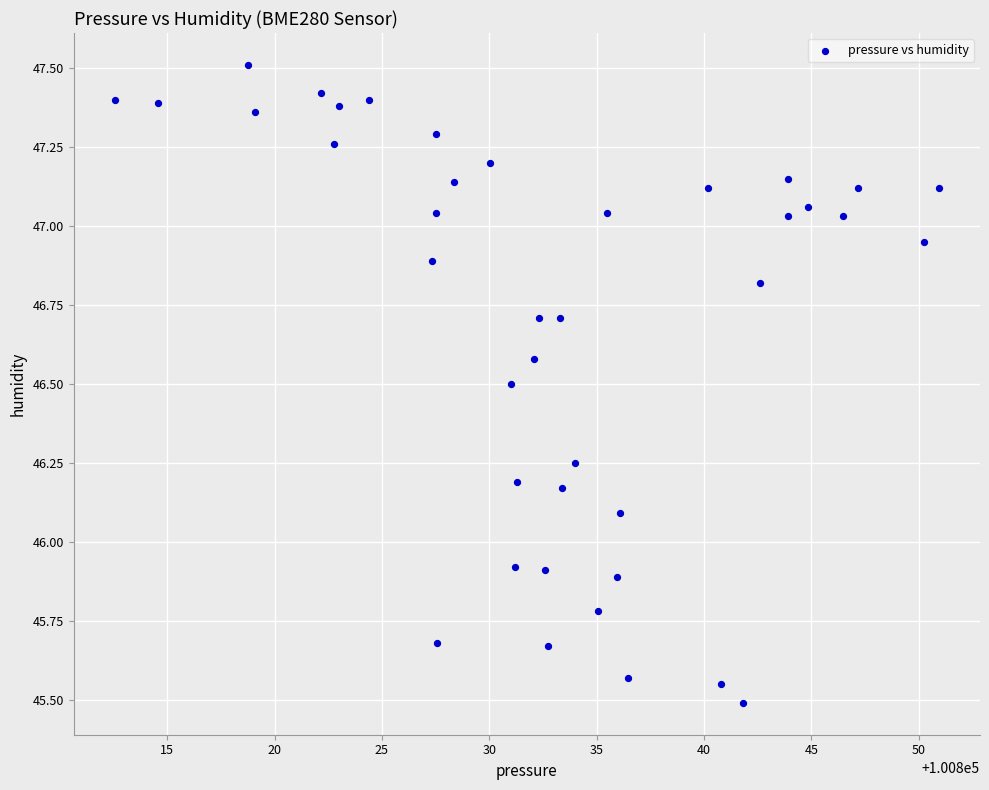

What is the range of X values (max minus min)?

38.4